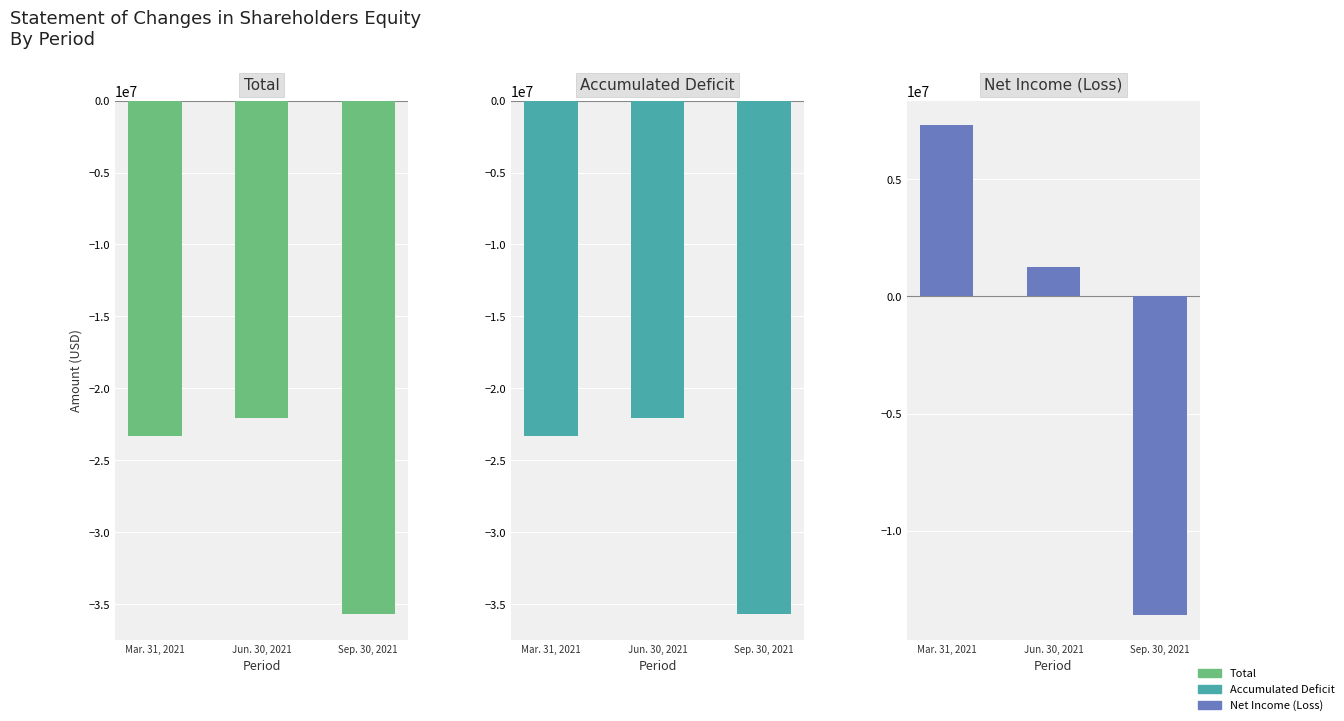

Which category has the lowest value across all series?

Sep. 30, 2021